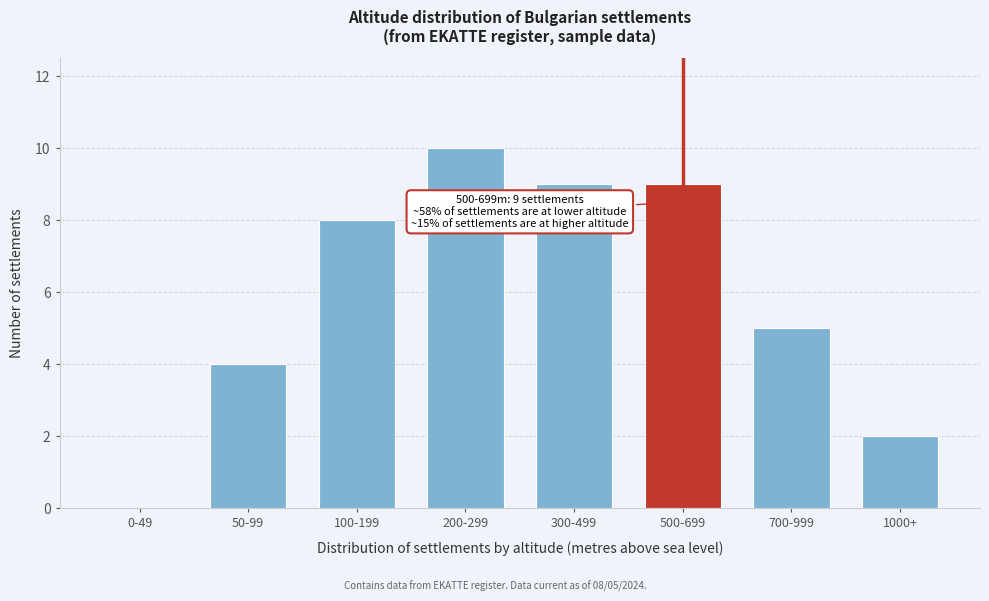

Reading left to right, extract all data points from this chart.

0-49=0	50-99=4	100-199=8	200-299=10	300-499=9	500-699=9	700-999=5	1000+=2